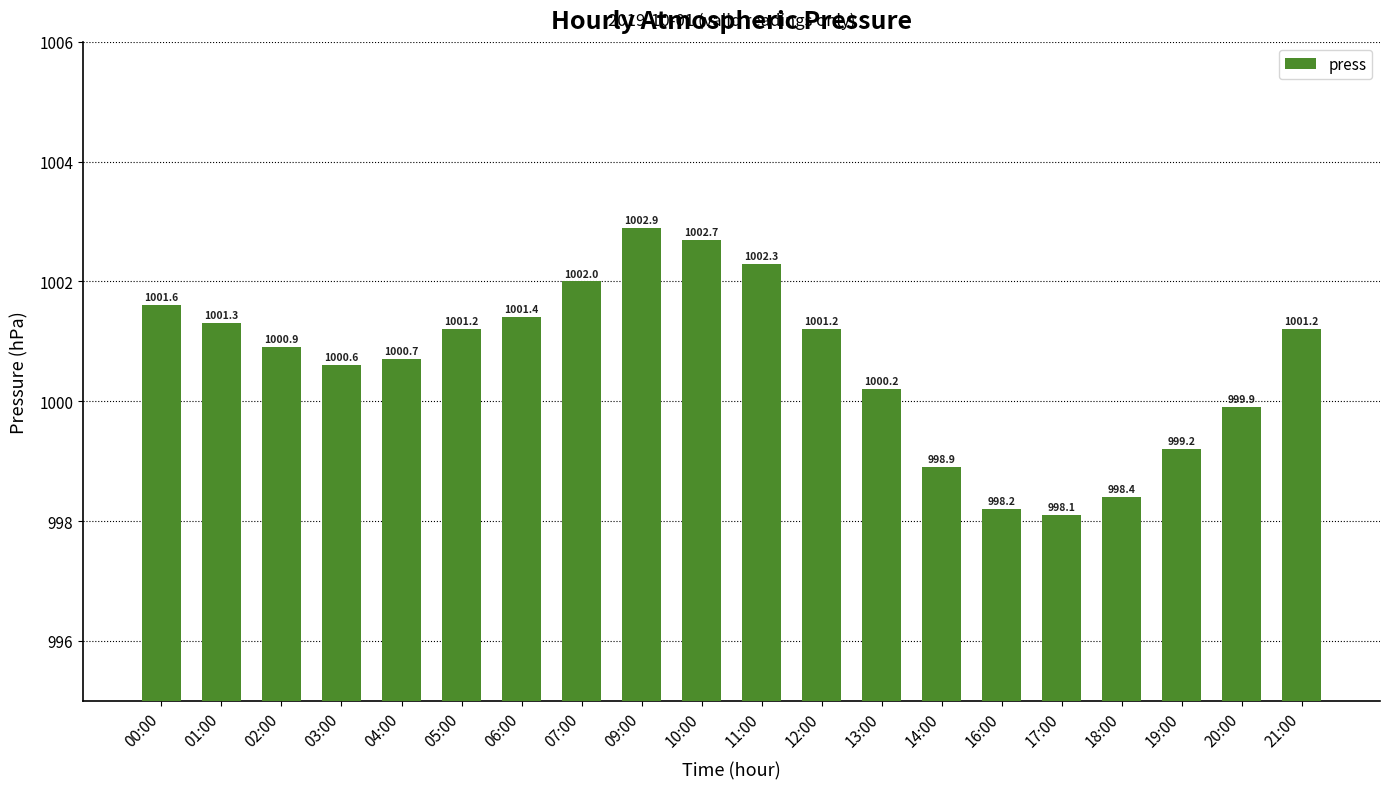

Count the number of categories in the chart.

20